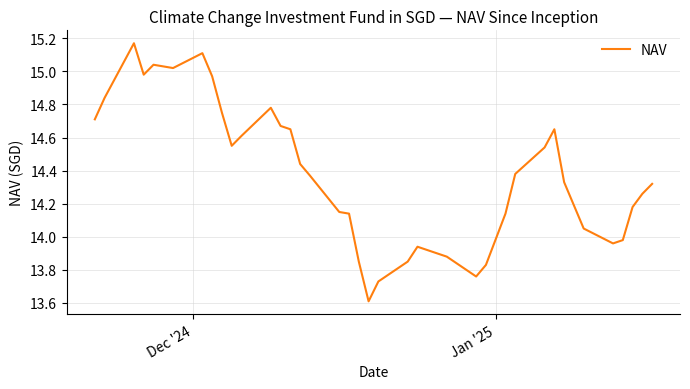

What is the smallest value displayed?

13.6